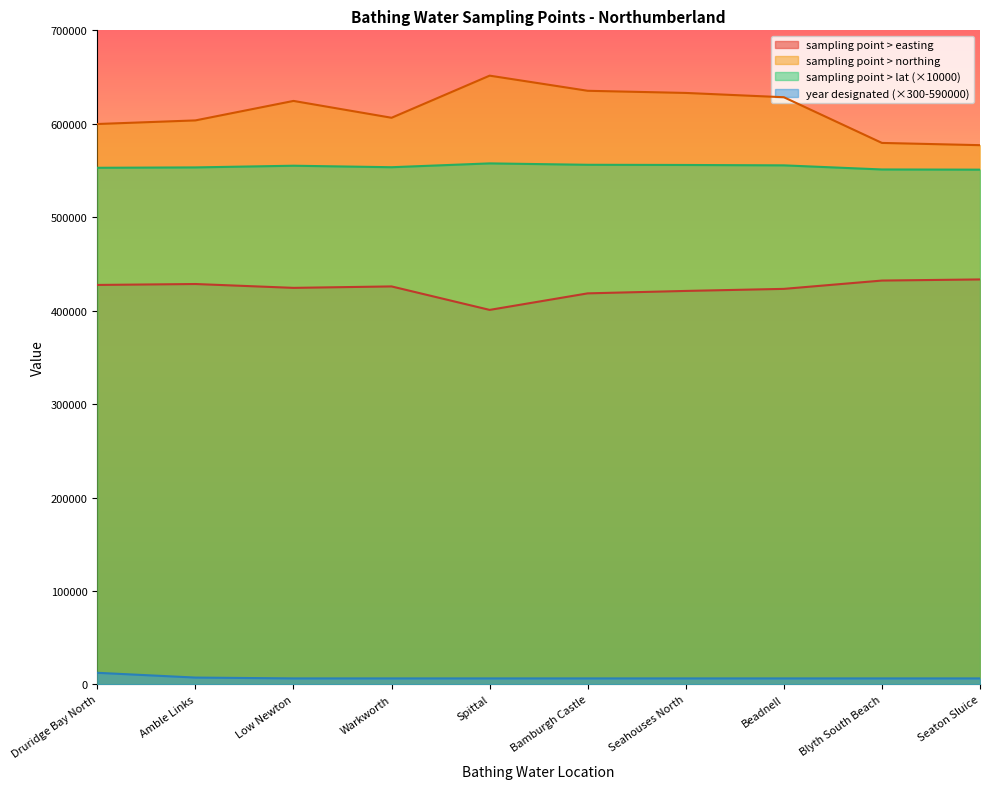

What is the total value across all series at Seaton Sluice?

1567800